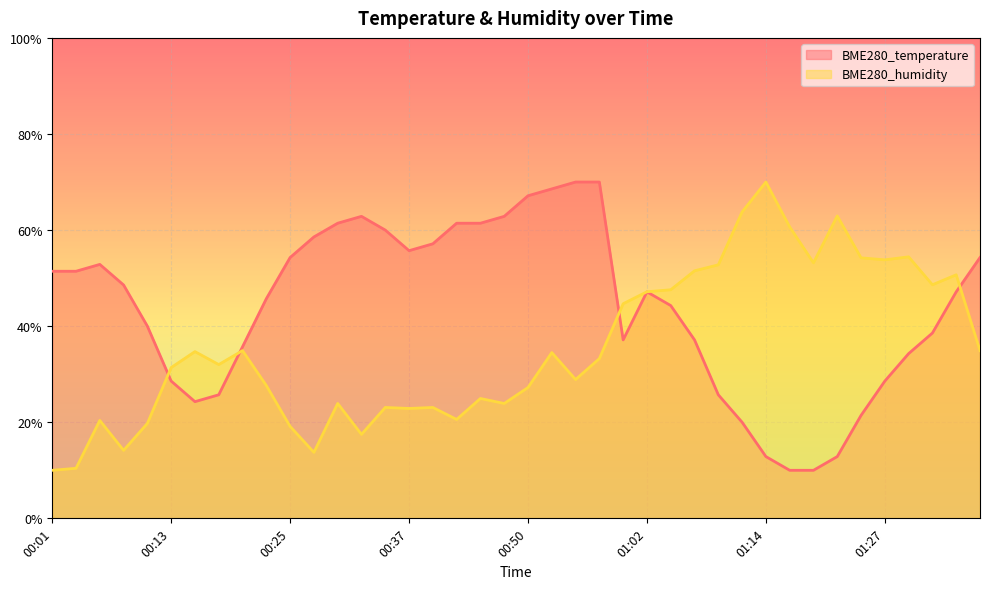

Where does the BME280_humidity series first go above 33?

00:15